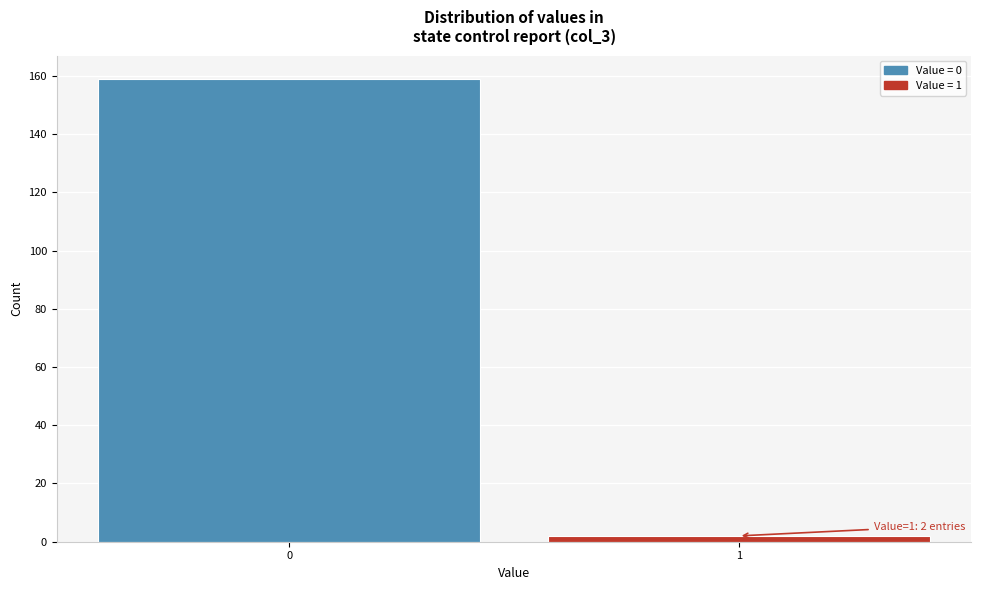

Reading left to right, transcribe all the data shown in this chart.

159	2